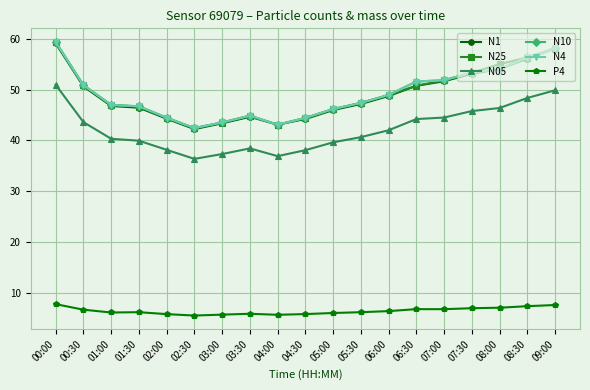

What is the total value across all series at 07:30?

265.8